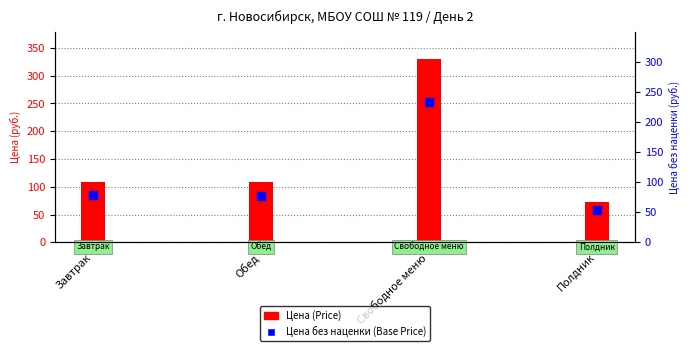

Is the value of Цена (Price) at Завтрак greater than the value of Цена без наценки (Base Price) at Полдник?

Yes